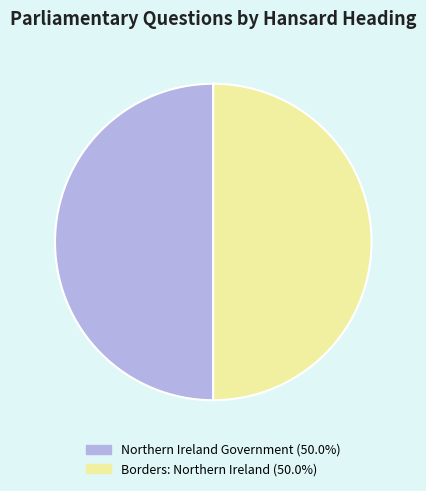

What is the ratio of the value at Northern Ireland Government (50.0%) to the value at Borders: Northern Ireland (50.0%)?

1.0